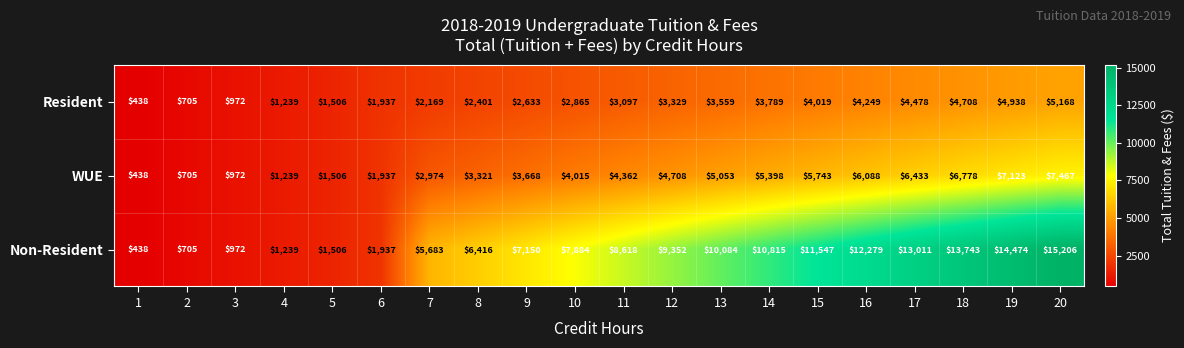

How many data points does each series have?

20